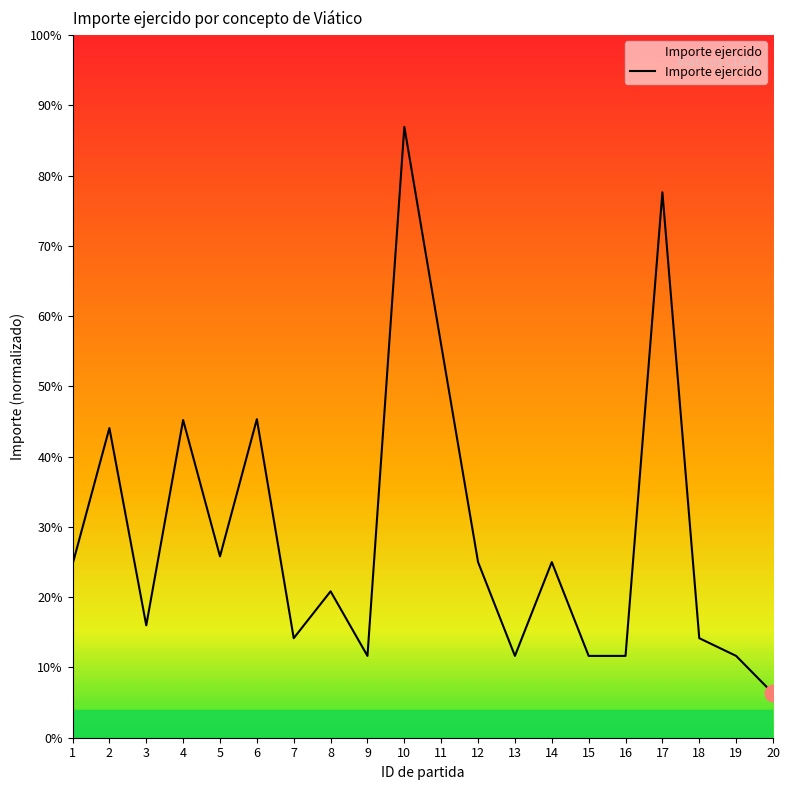

What is the approximate value at 14, to the nearest 50?

4000